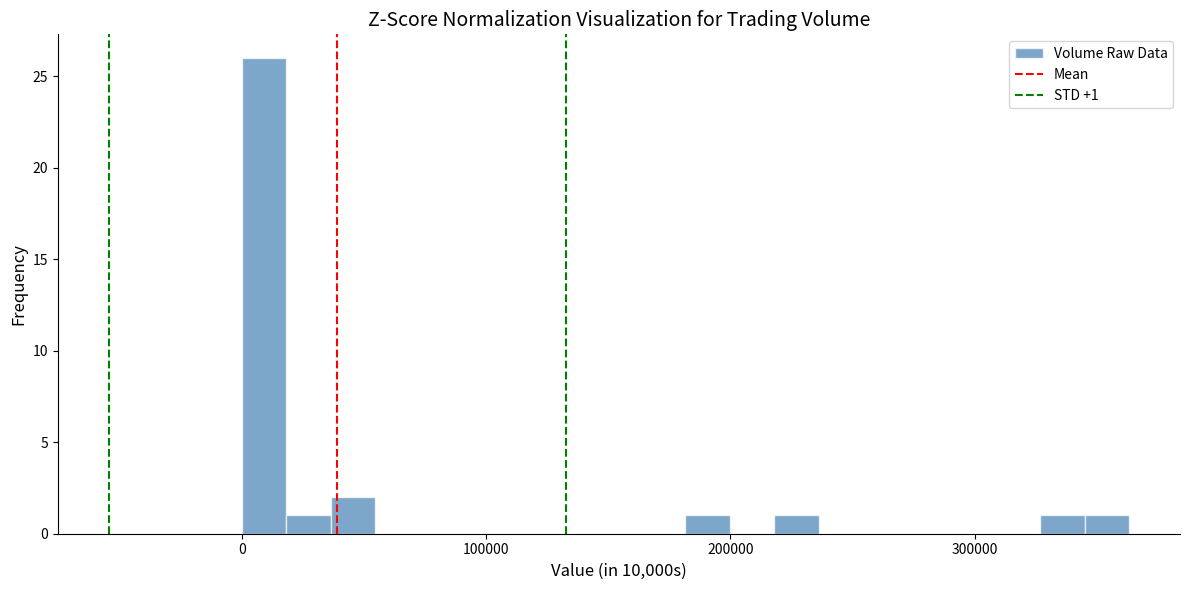

Read against the x-axis, roughly where is the centre of the tallest bar?

10000